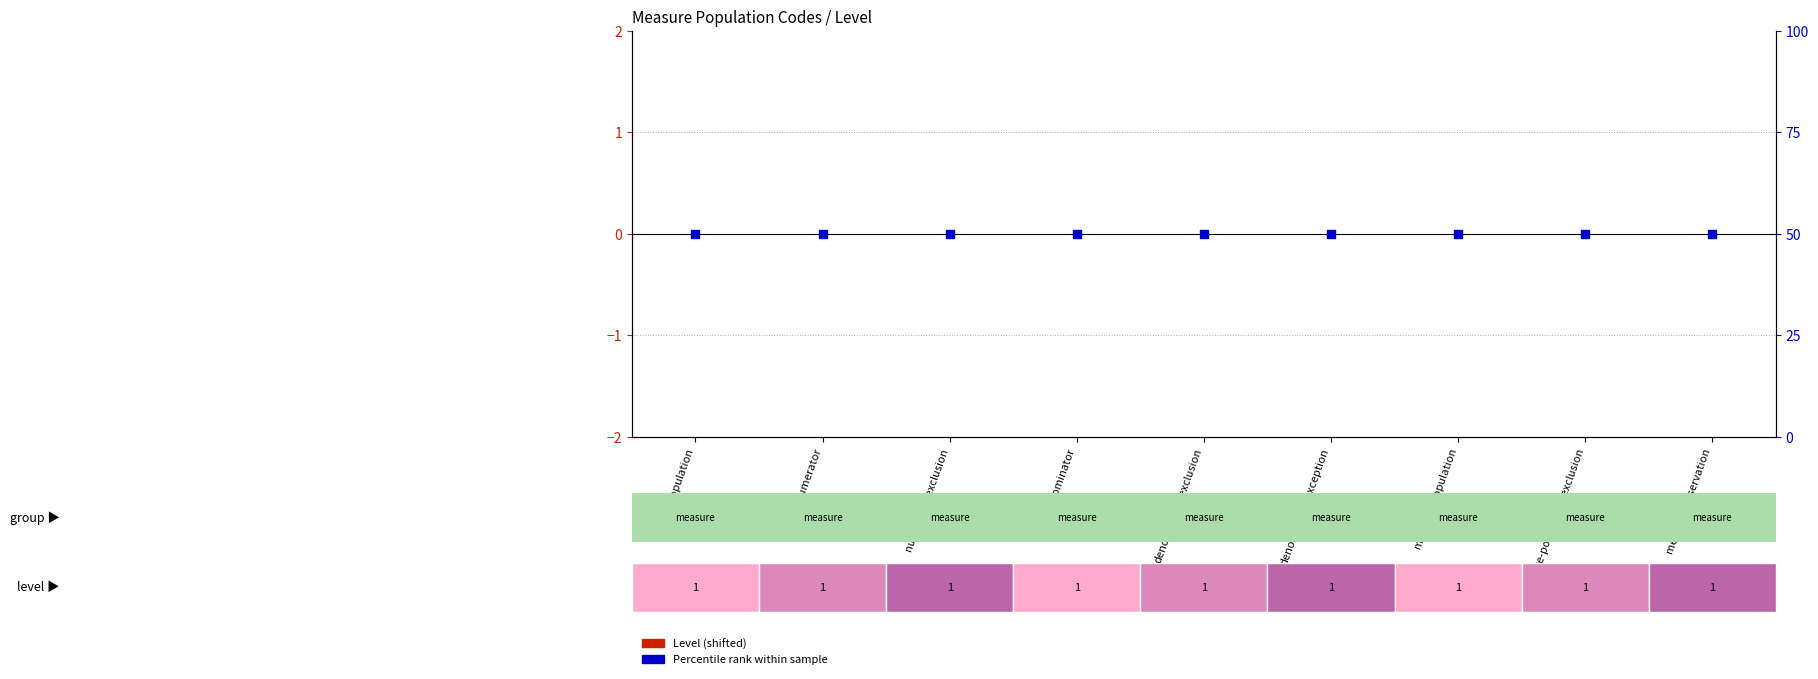

Is the value of Percentile rank at denominator-exclusion greater than the value of Level (shifted) at denominator-exception?

Yes